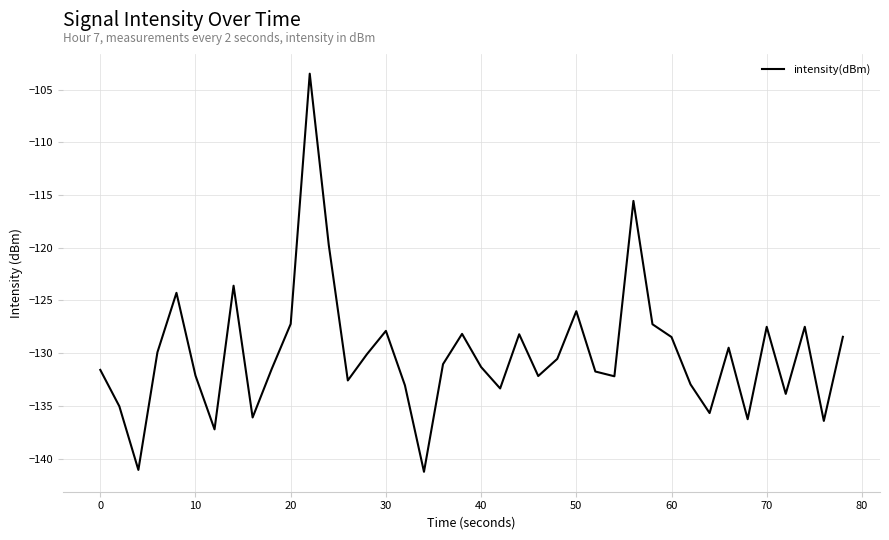

What is the minimum value shown in the chart?

-141.3